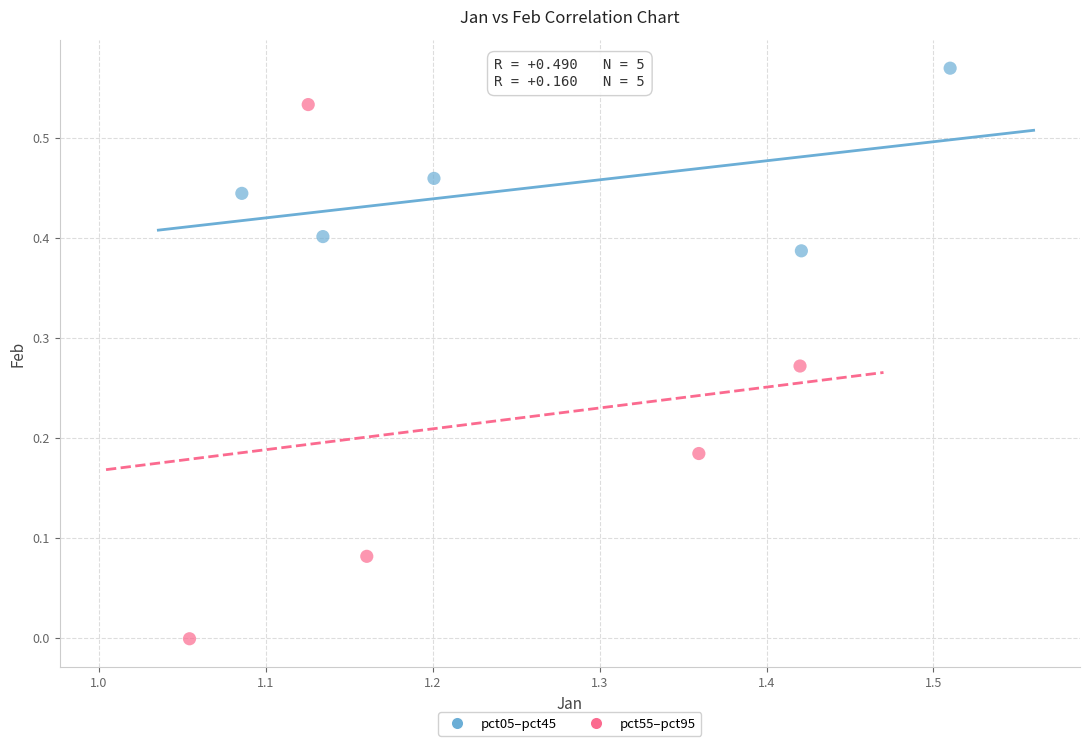

What are all the series names shown in the legend?

pct05–pct45, pct55–pct95